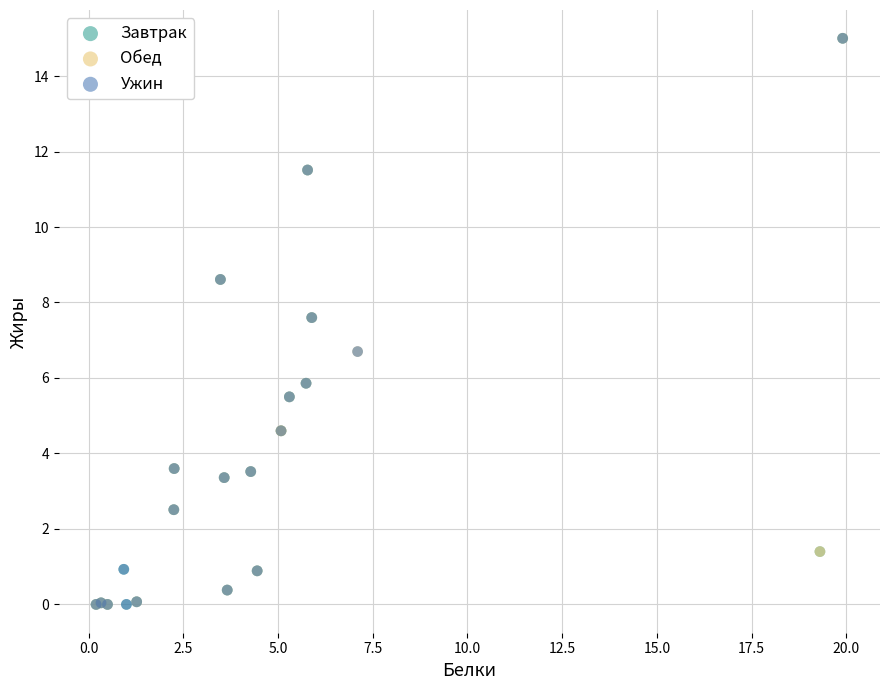

What are all the series names shown in the legend?

Завтрак, Обед, Ужин